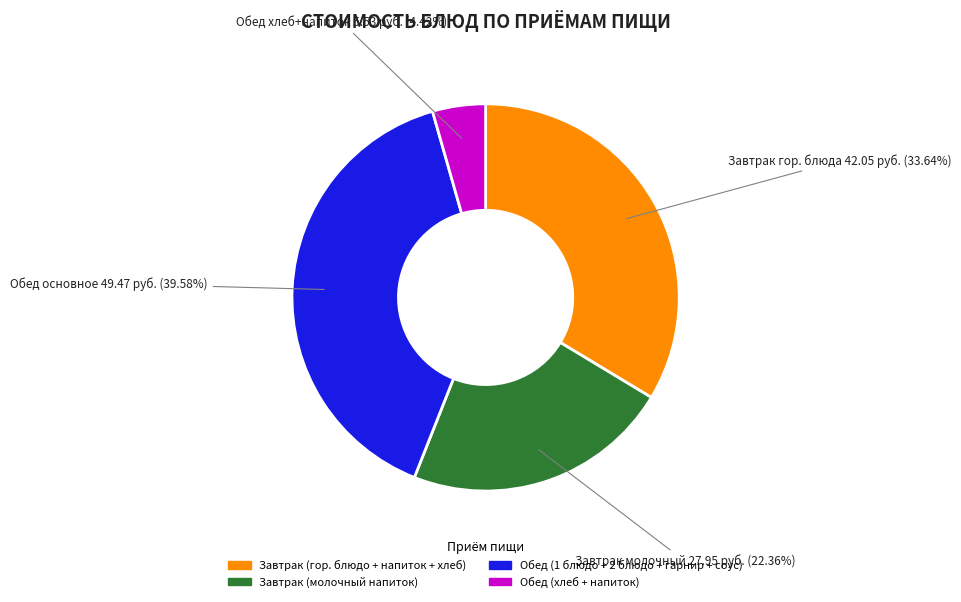

Is there any slice that represents more than half of the pie?

No